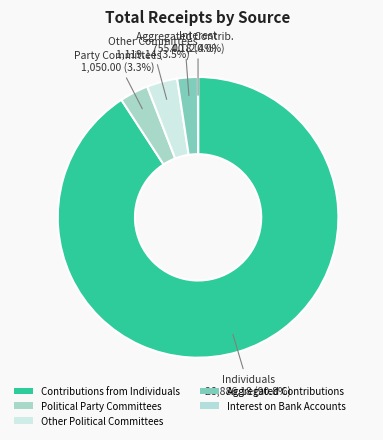

To the nearest percent, what is the difference between the largest and smallest slice percentages?

91%